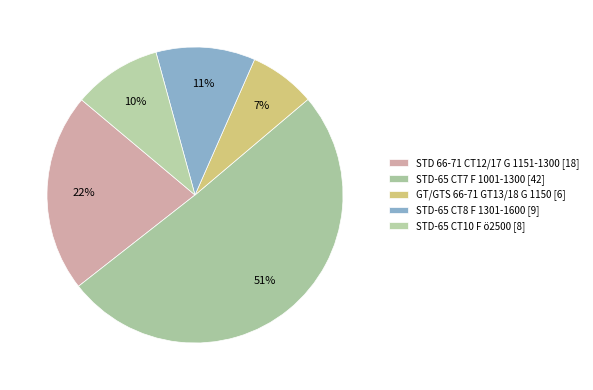

Is there a majority slice in this chart?

Yes